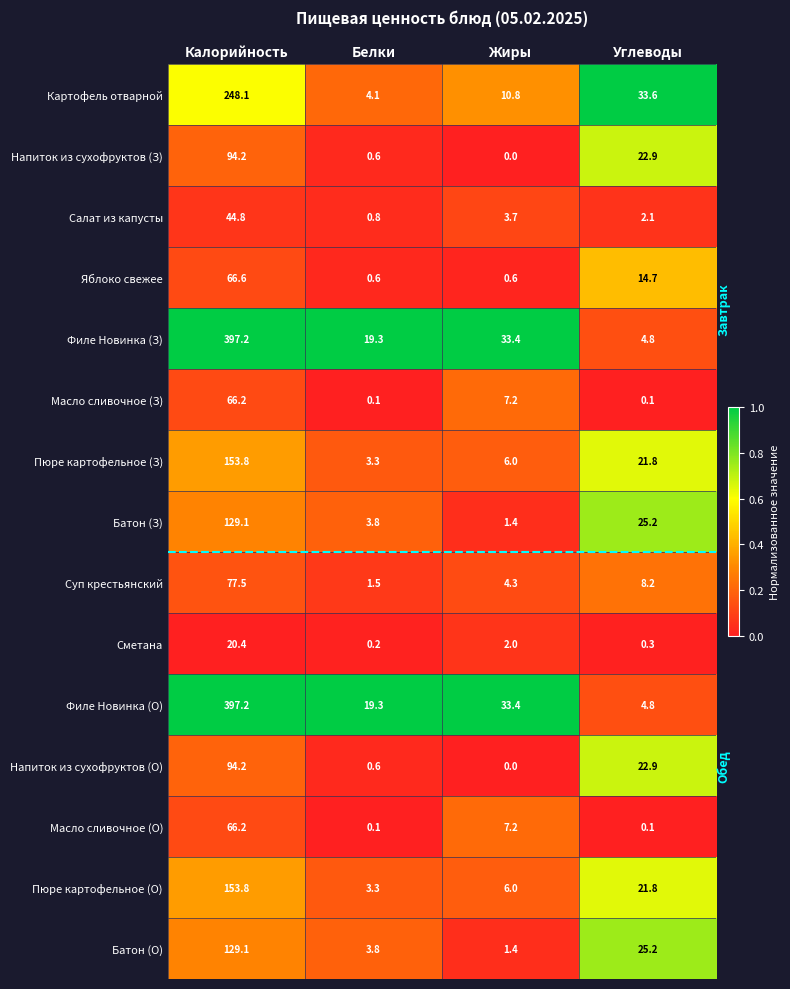

What is the difference between the Картофель отварной values at Жиры and Калорийность?

237.3